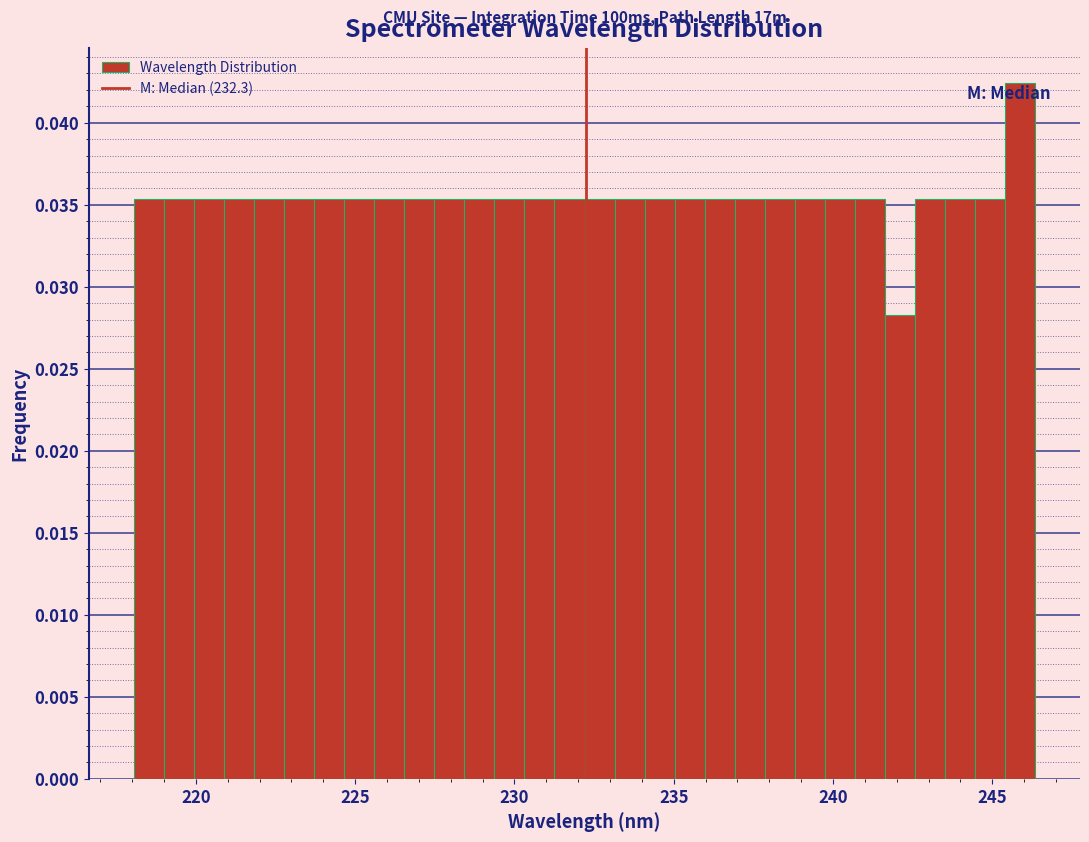

Around what value on the x-axis is the tallest bar? Give the approximate position of its centre, as read against the axis.

246.0